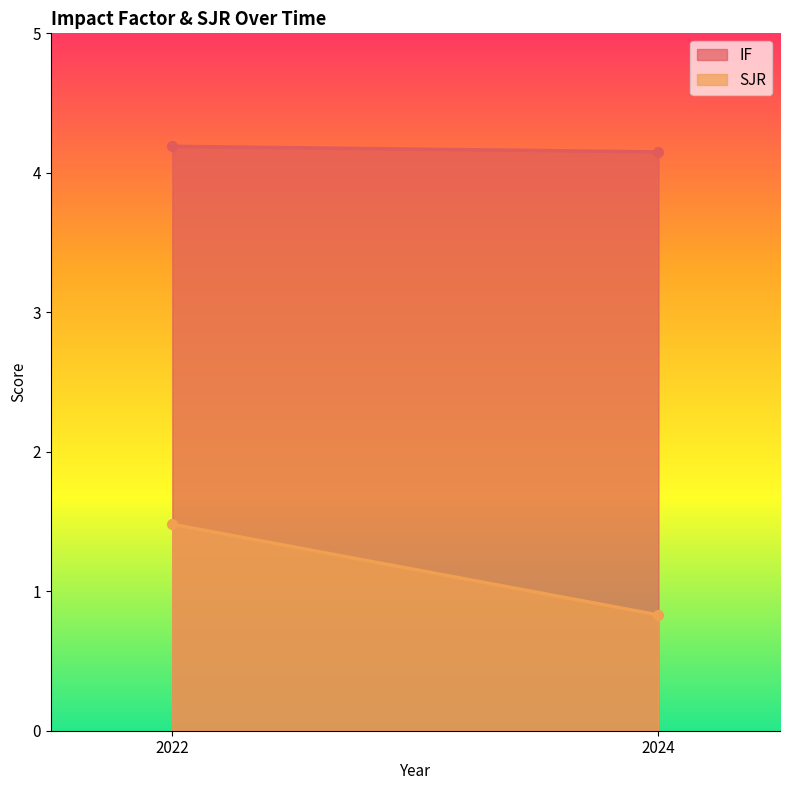

Does the chart have visible grid lines?

No